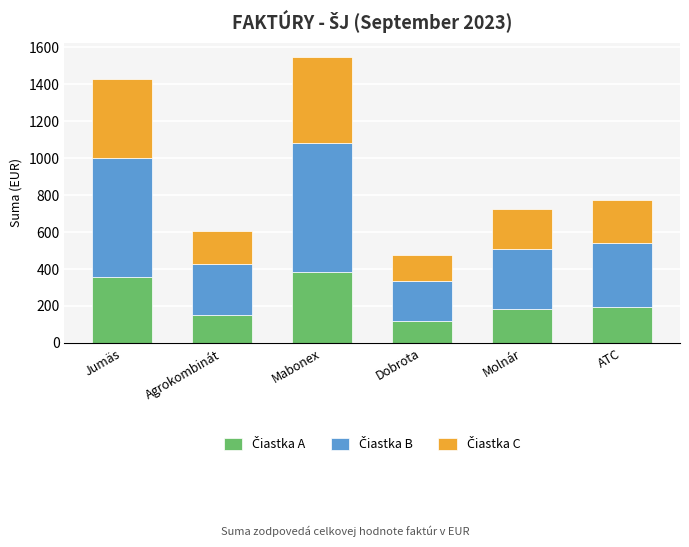

At which category is the sum across all series the highest?

Mabonex